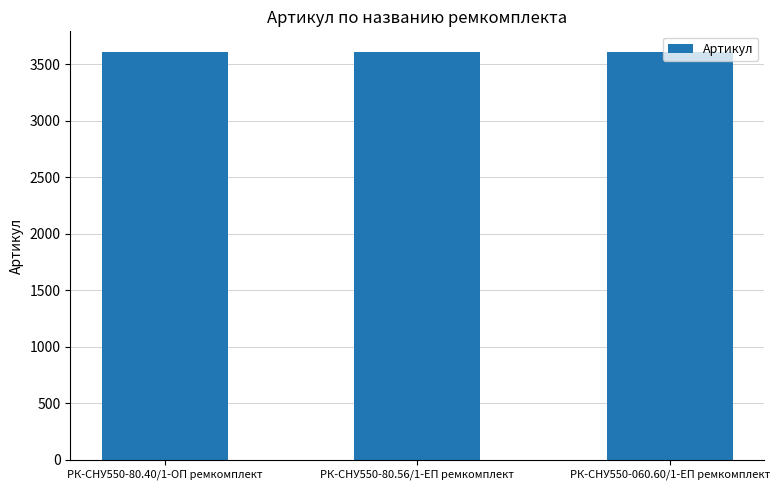

What is the difference between the values at РК-СНУ550-80.56/1-ЕП ремкомплект and РК-СНУ550-060.60/1-ЕП ремкомплект?

1